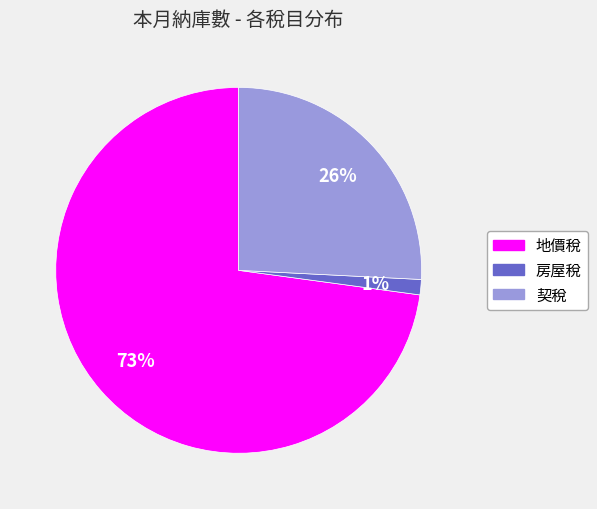

The 房屋稅 slice represents 1% of the pie. True or false?

True